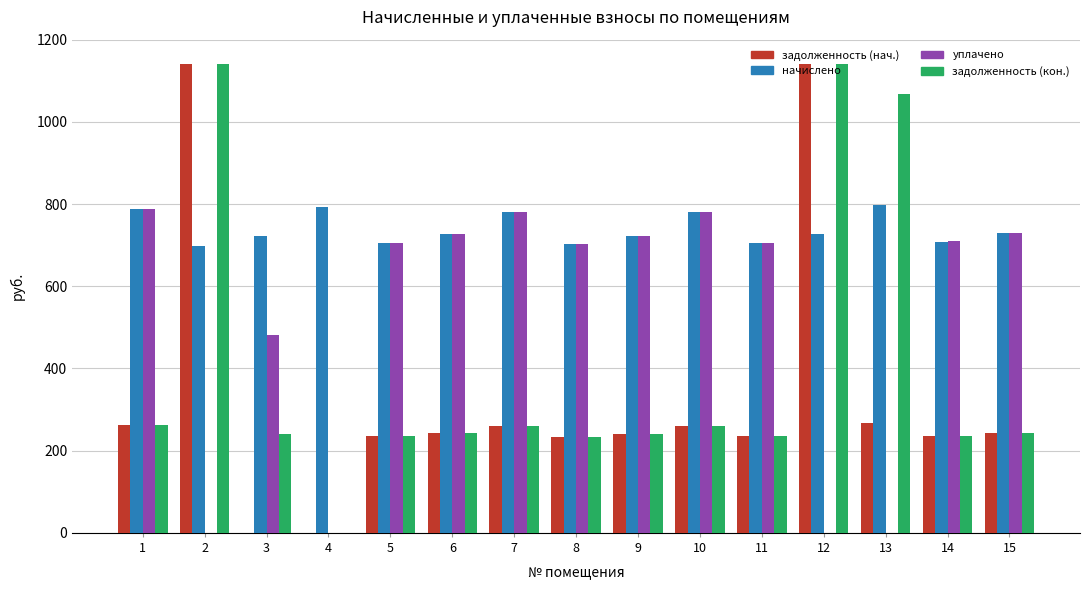

What is the total value across all series at 7?

2084.0